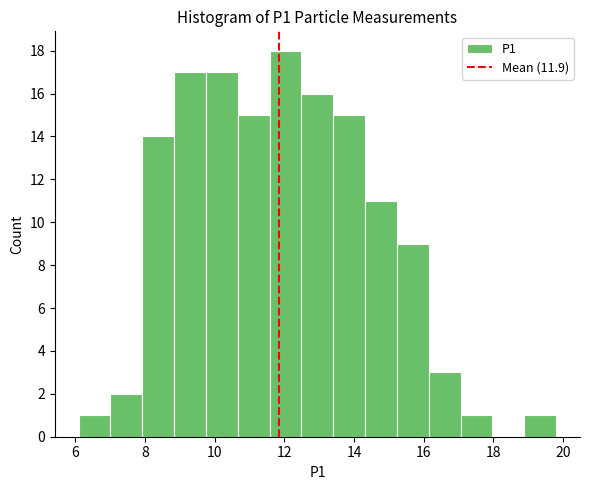

Reading left to right, list every bar in this chart as the range it spans on the x-axis followed by its height. Neither the bar edges nor the heights are printed on the chart, so give them approximately, as read against the axes.

6.2 to 7.0: 1
7.0 to 8.0: 2
8.0 to 8.8: 14
8.8 to 9.8: 17
9.8 to 10.6: 17
10.6 to 11.6: 15
11.6 to 12.4: 18
12.4 to 13.4: 16
13.4 to 14.4: 15
14.4 to 15.2: 11
15.2 to 16.2: 9
16.2 to 17.0: 3
17.0 to 18.0: 1
18.0 to 18.8: 0
18.8 to 19.8: 1